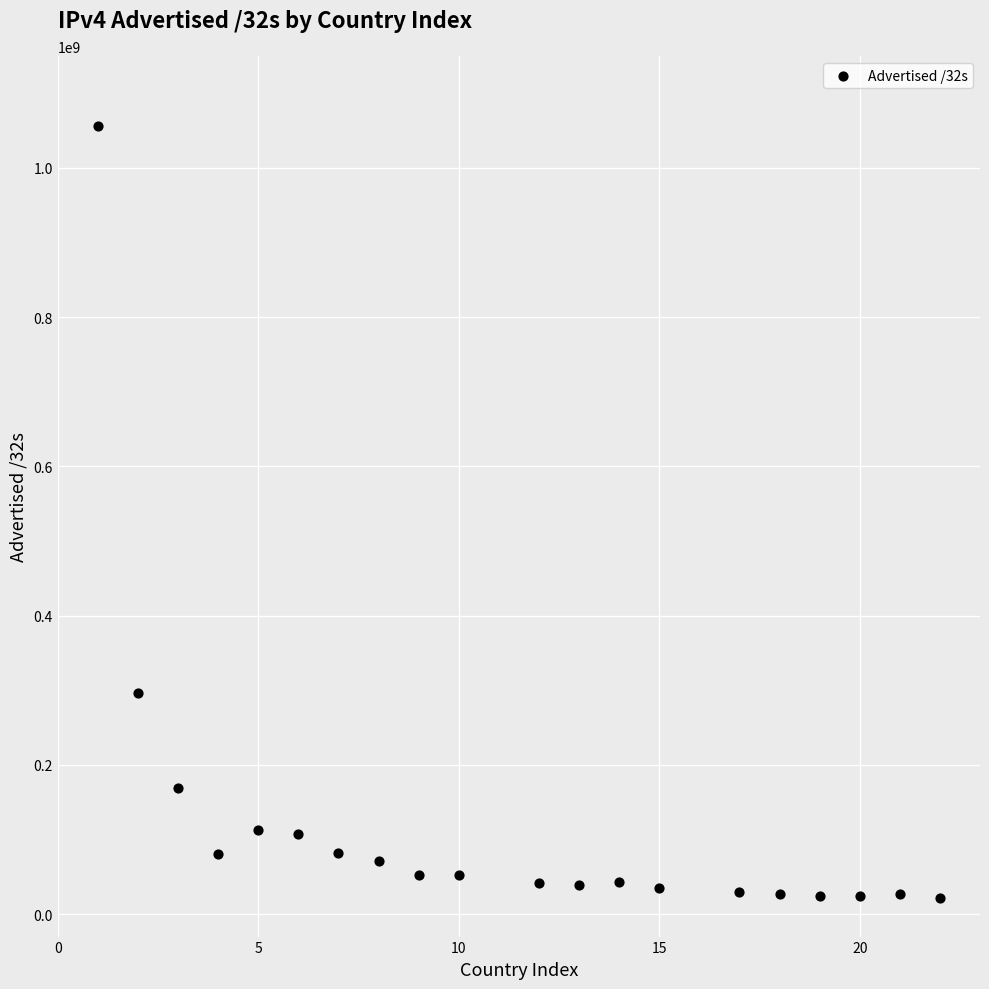

What is the range of X values (max minus min)?

21